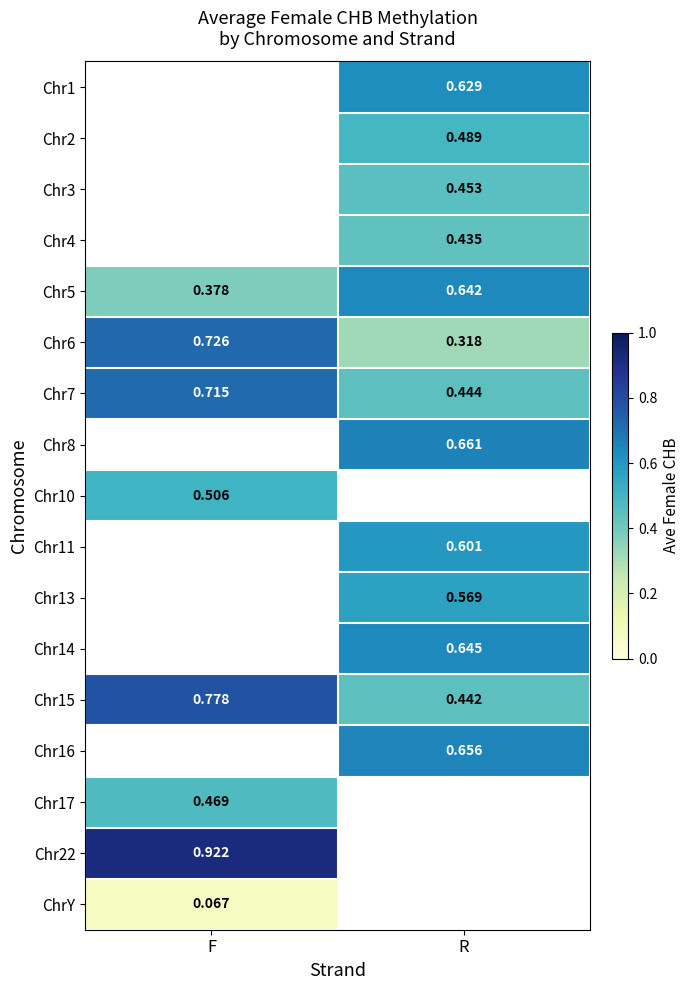

Is the value of Chr11 at R greater than the value of Chr14 at R?

No